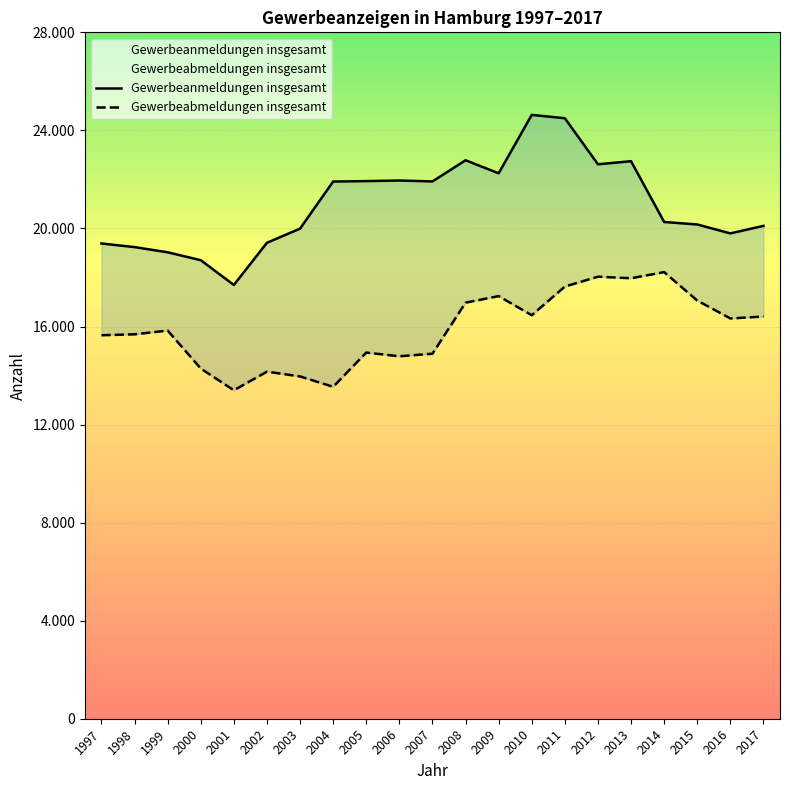

What is the sum of all Gewerbeabmeldungen insgesamt values?

333432